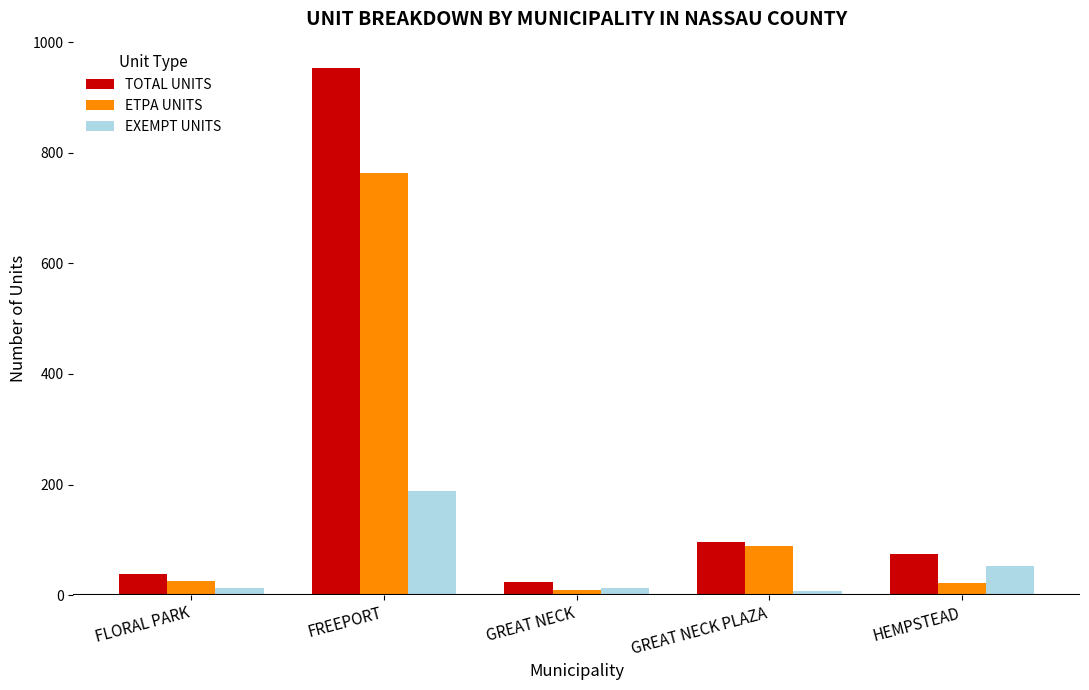

Which series has the largest total across all categories?

TOTAL UNITS